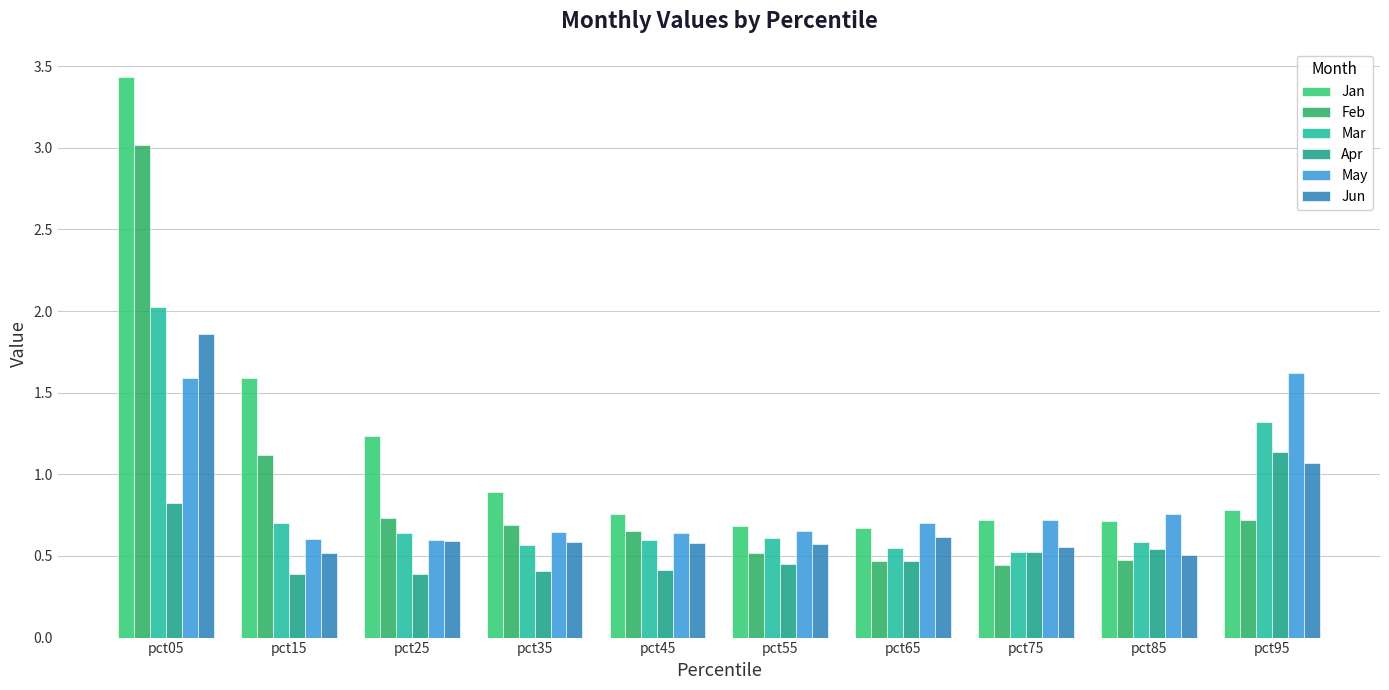

The value of Mar at pct95 is 1.3. True or false?

True